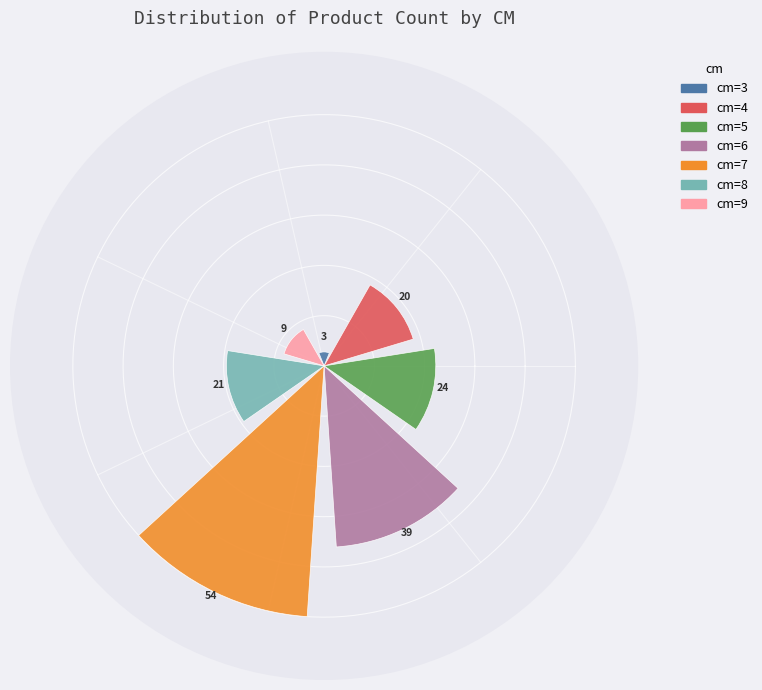

Which category has the biggest portion of the pie?

7